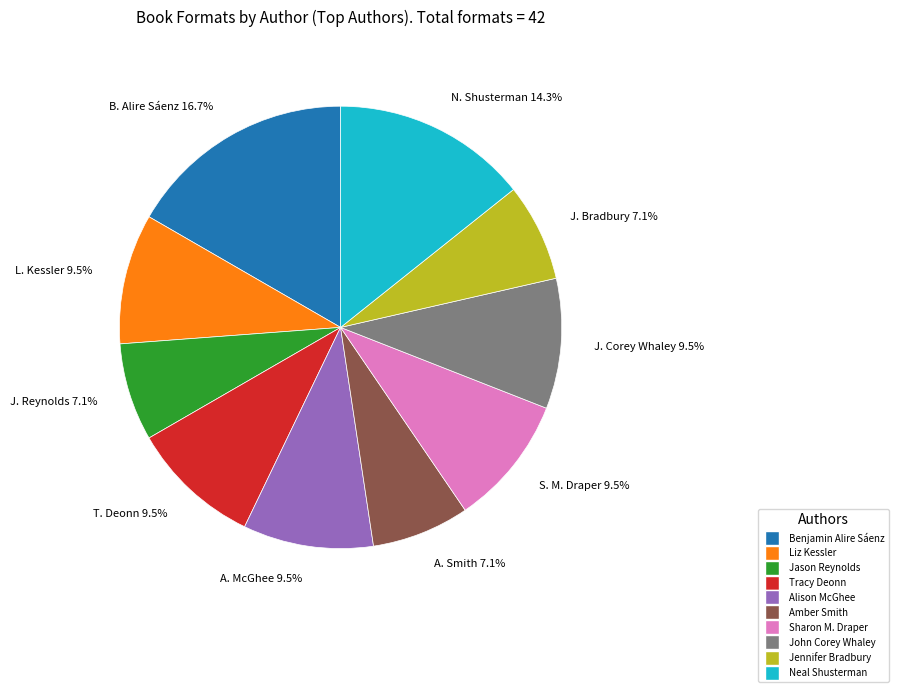

How many segments does this pie chart have?

10